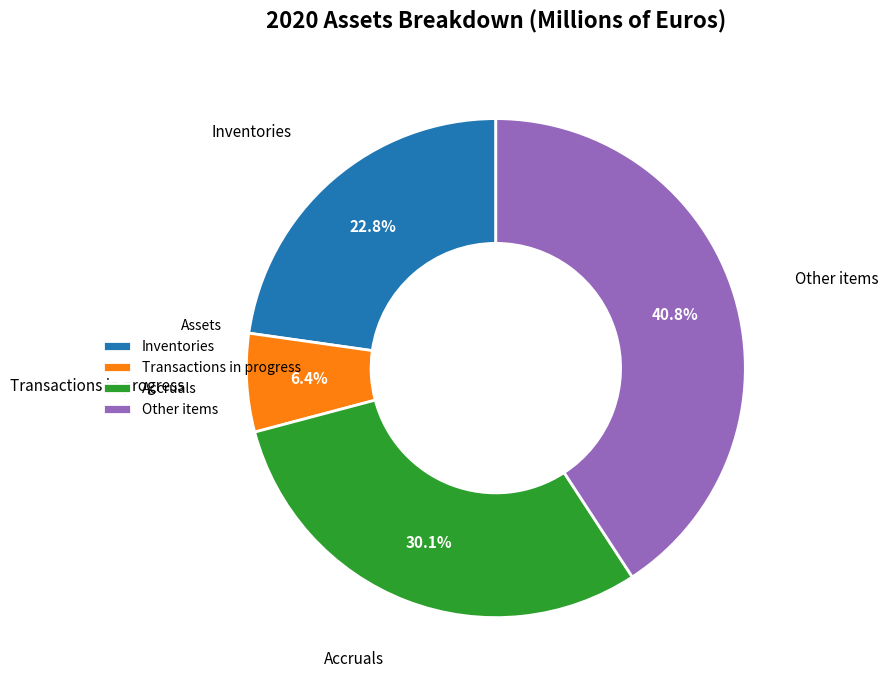

To the nearest percent, what is the difference between the Other items and Inventories slice percentages?

18%